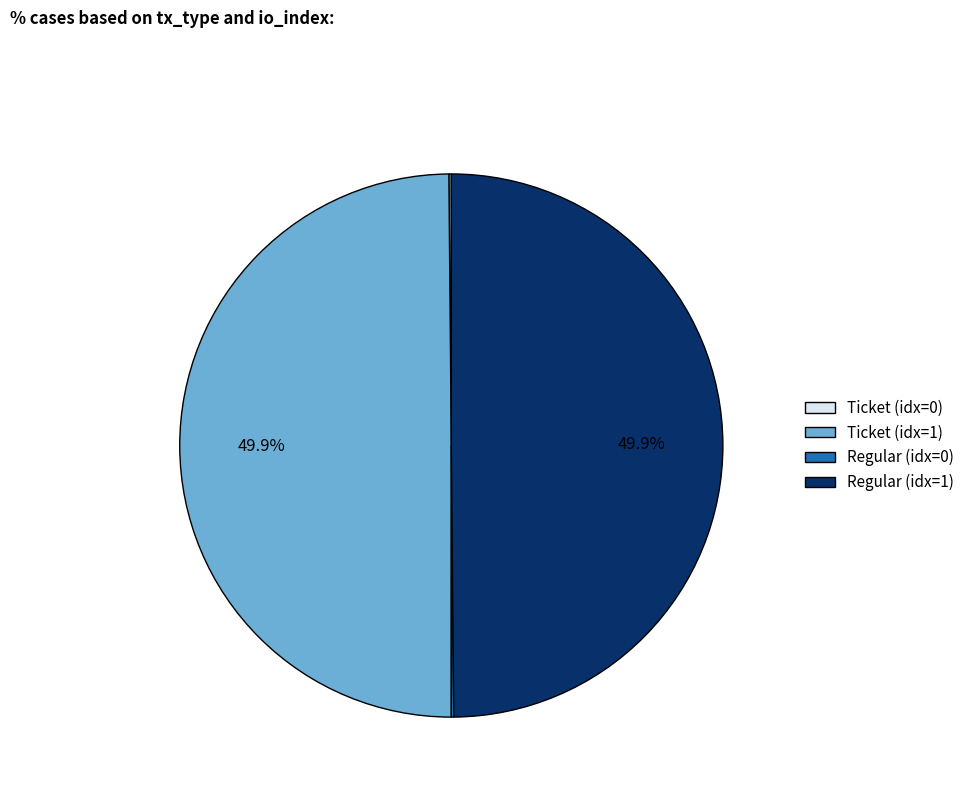

Combined, do Regular (idx=1) and Ticket (idx=1) account for over 50%?

Yes